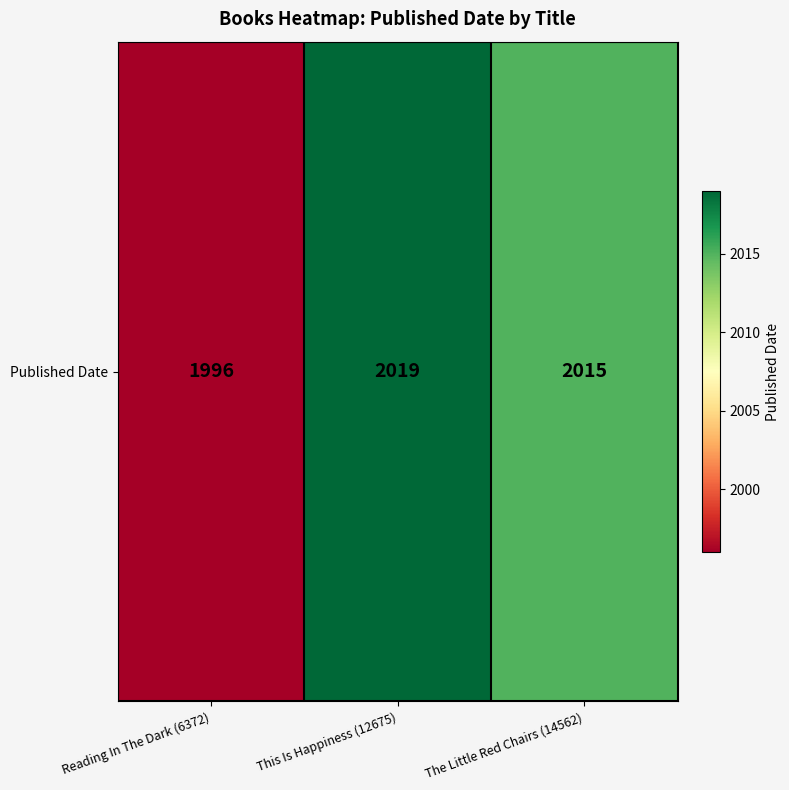

Rank the categories by value from highest to lowest.

This Is Happiness (12675), The Little Red Chairs (14562), Reading In The Dark (6372)